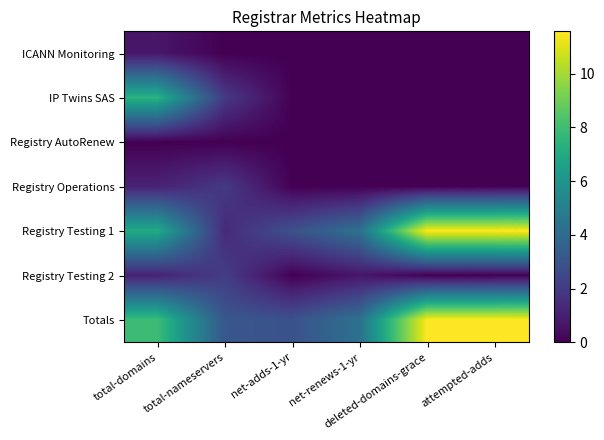

Which series has the widest spread of values?

Registry Testing 1